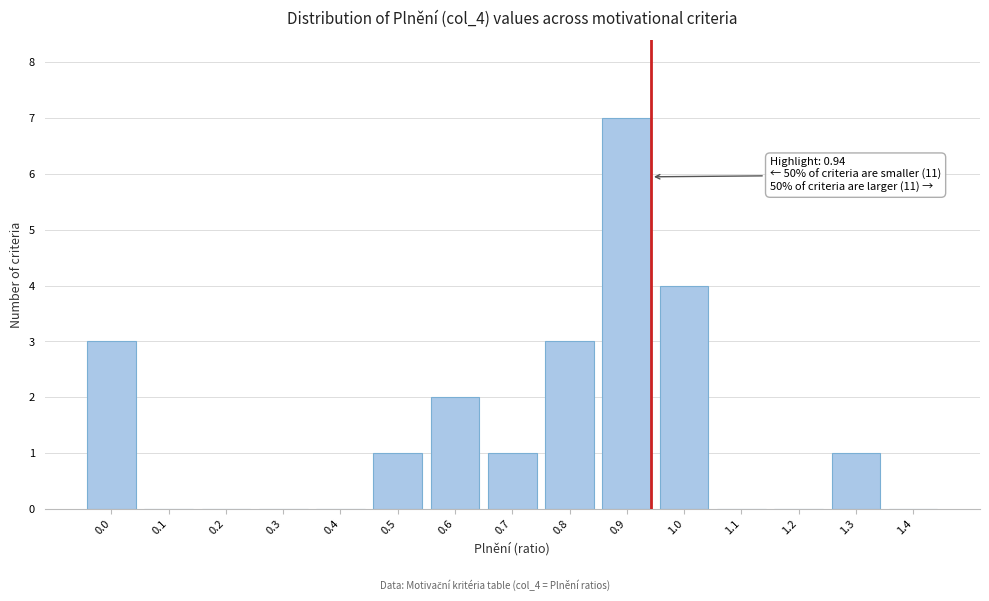

Reading right to left, transcribe all the data shown in this chart.

1.4=0	1.3=1	1.2=0	1.1=0	1.0=4	0.9=7	0.8=3	0.7=1	0.6=2	0.5=1	0.4=0	0.3=0	0.2=0	0.1=0	0.0=3